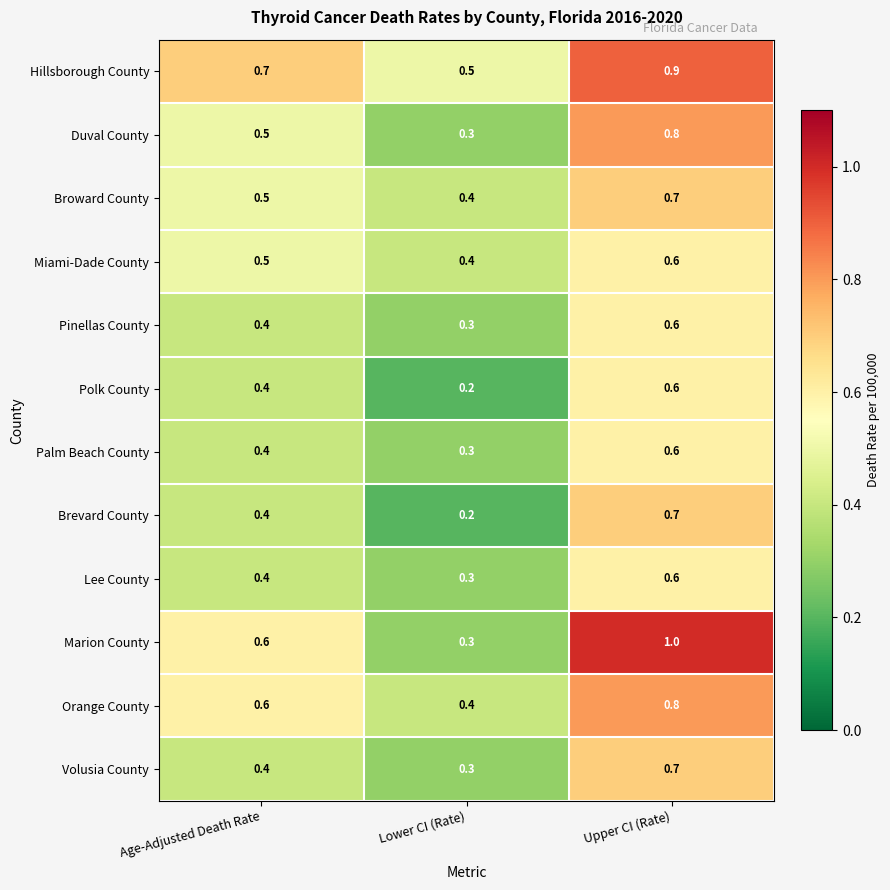

The value of Marion County at Upper CI (Rate) is 0.4. True or false?

False